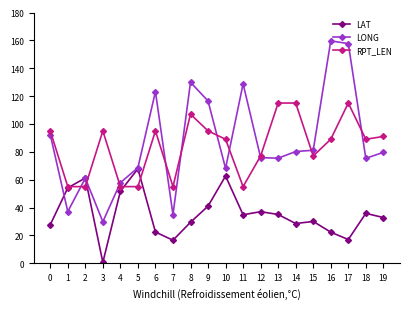

Where does the LAT series first go above 34?

1